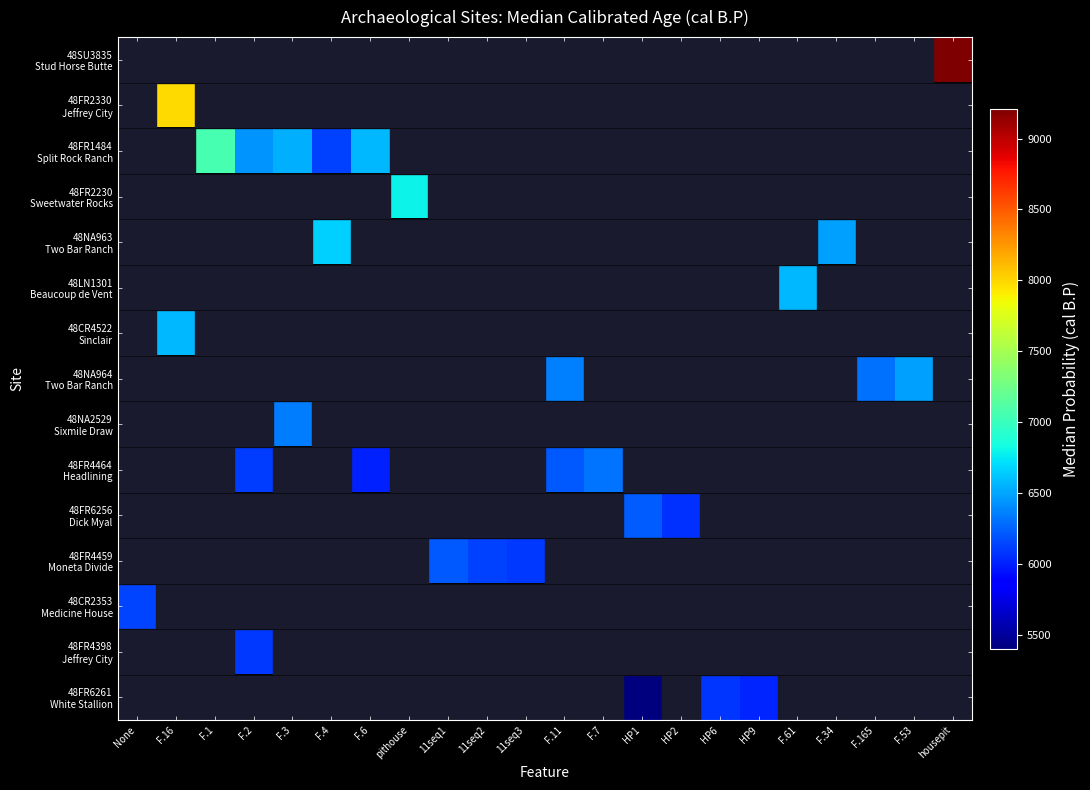

Is the value of 48FR2230 Sweetwater Rocks at None greater than the value of 48FR4464 Headlining at F.2?

No